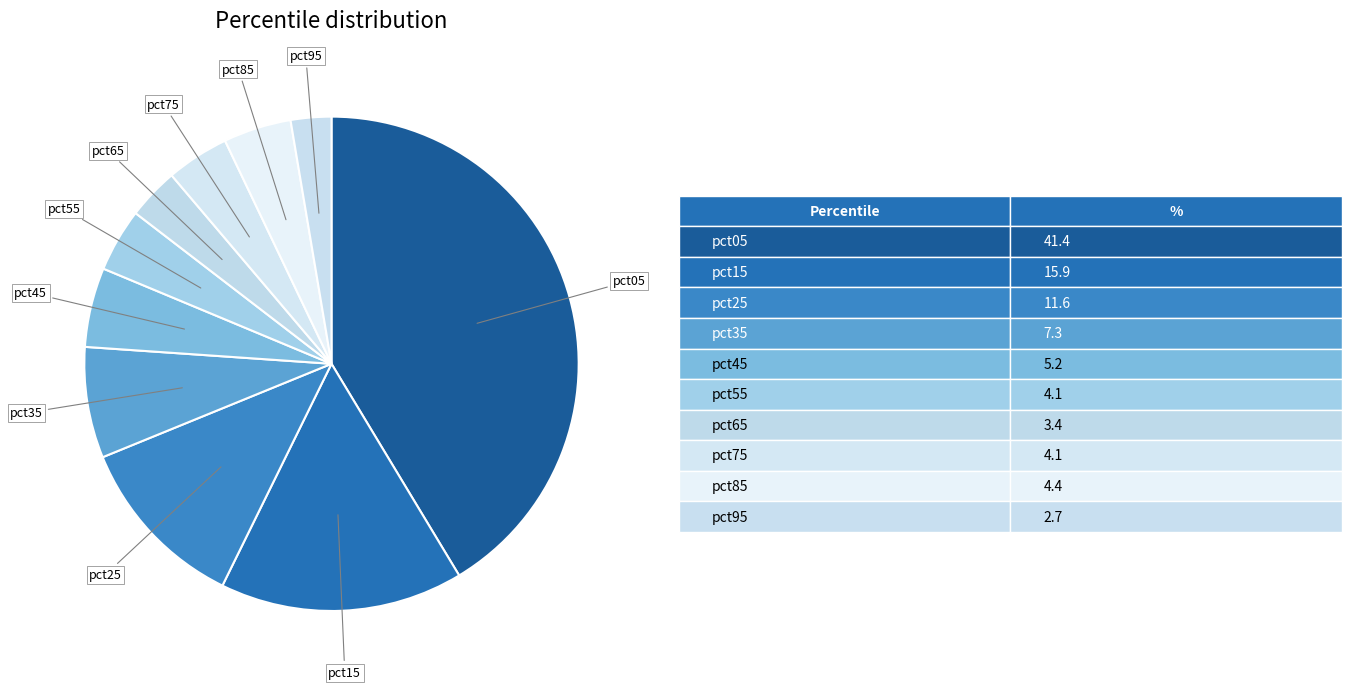

How many slices are in this pie chart?

10